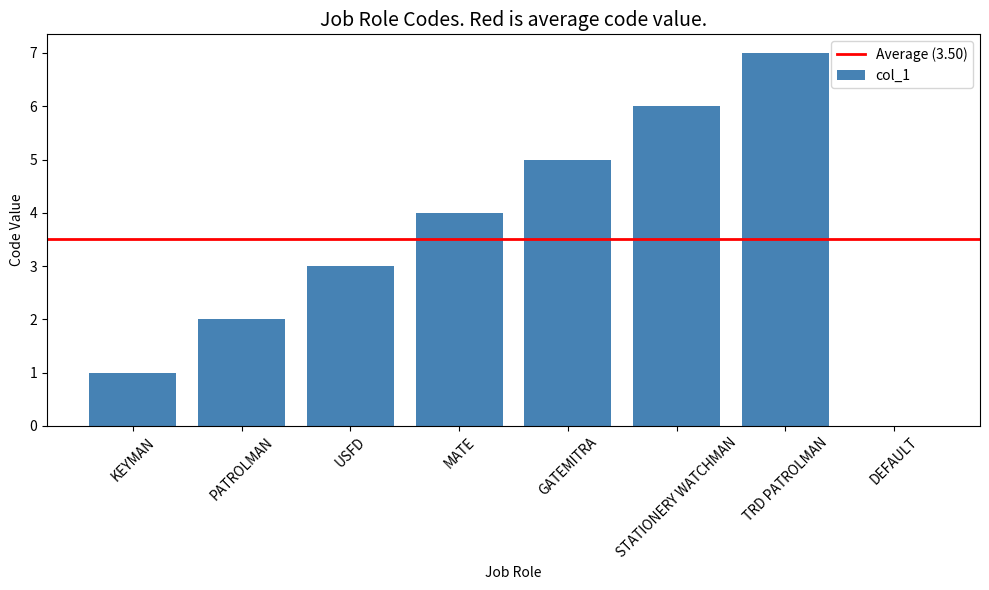

Between MATE and DEFAULT, which is larger?

MATE